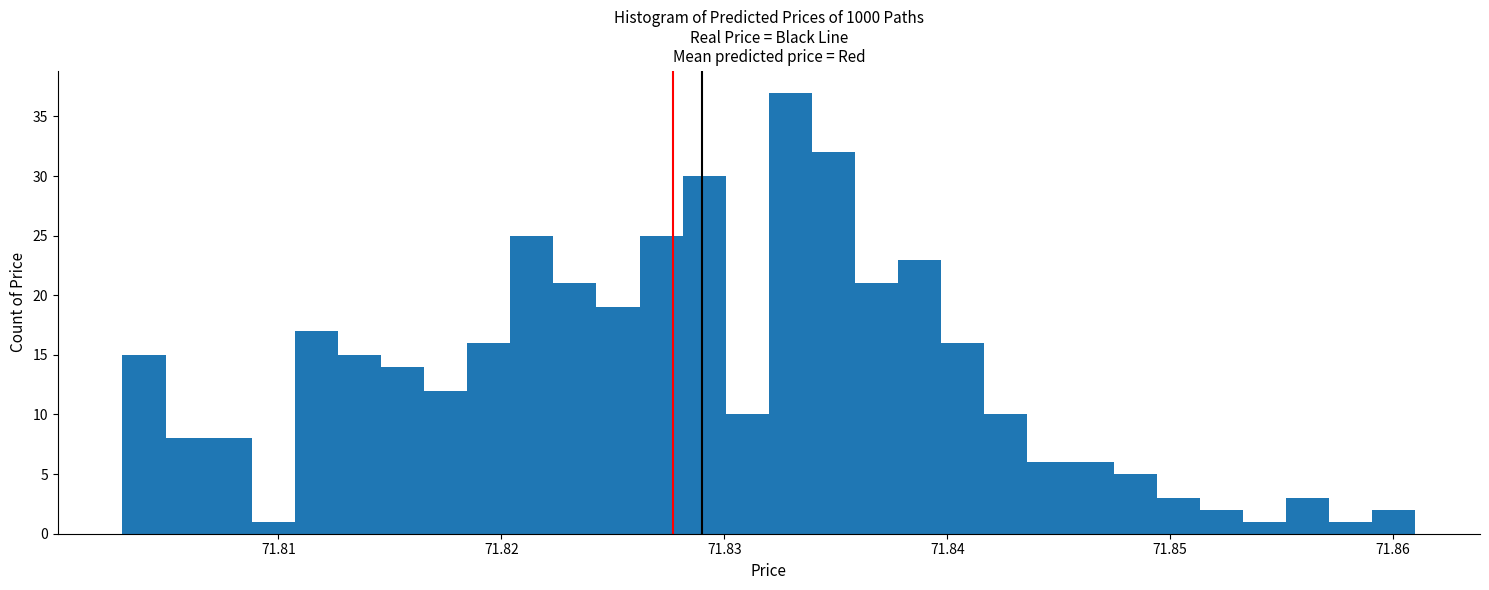

Around what value on the x-axis is the tallest bar? Give the approximate position of its centre, as read against the axis.

71.833